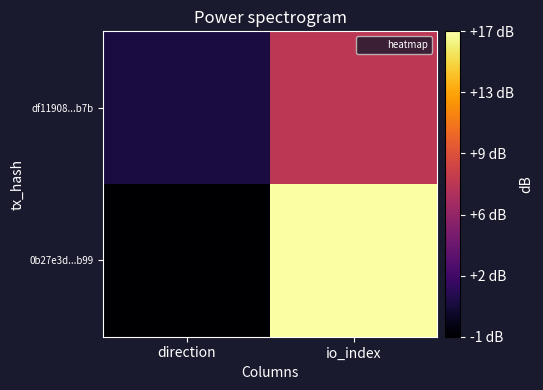

Which label corresponds to the smallest value in the chart?

direction